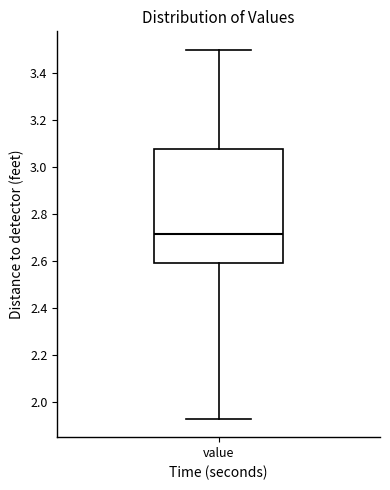

Read this box plot against the y-axis: the position of the median line, the range covered by the box, and the ends of both whiskers. The values are not printed on the chart, so give them approximately, as read against the axis.

median 2.72, box 2.60 to 3.08, whiskers 1.94 to 3.50